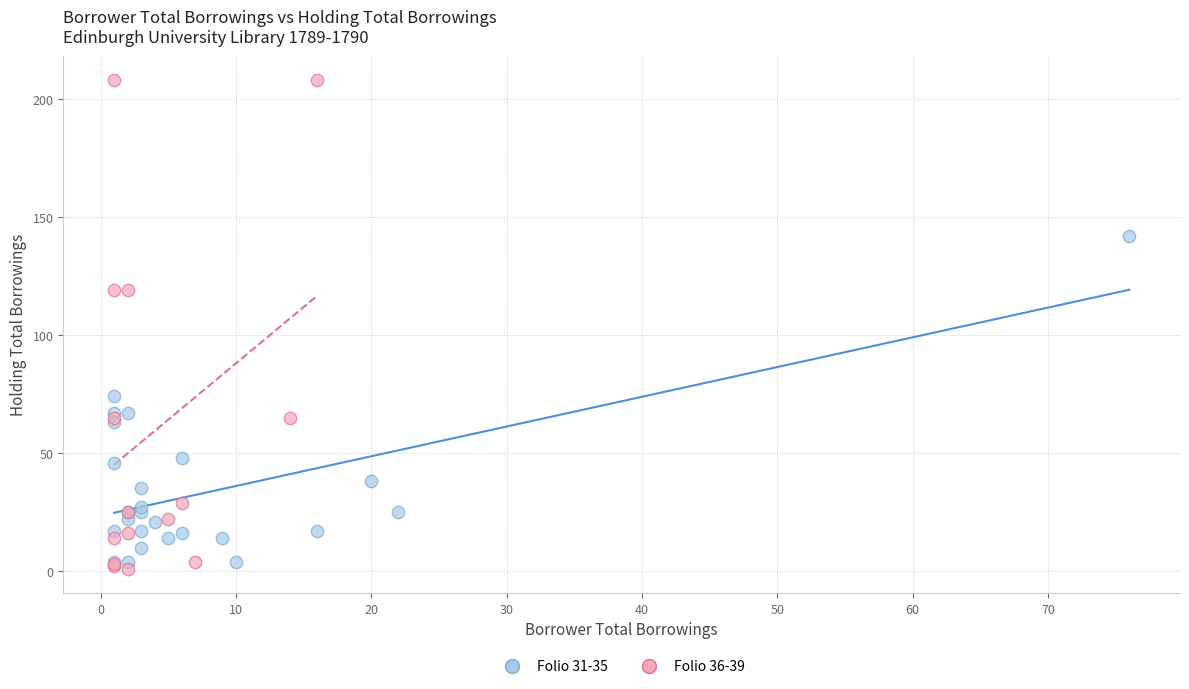

Which series contains the highest Y value?

Folio 36-39